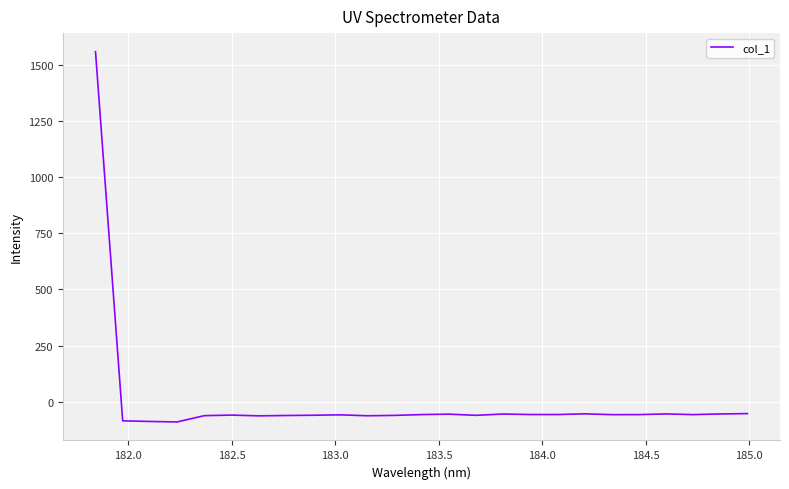

What is the minimum value shown in the chart?

-89.6